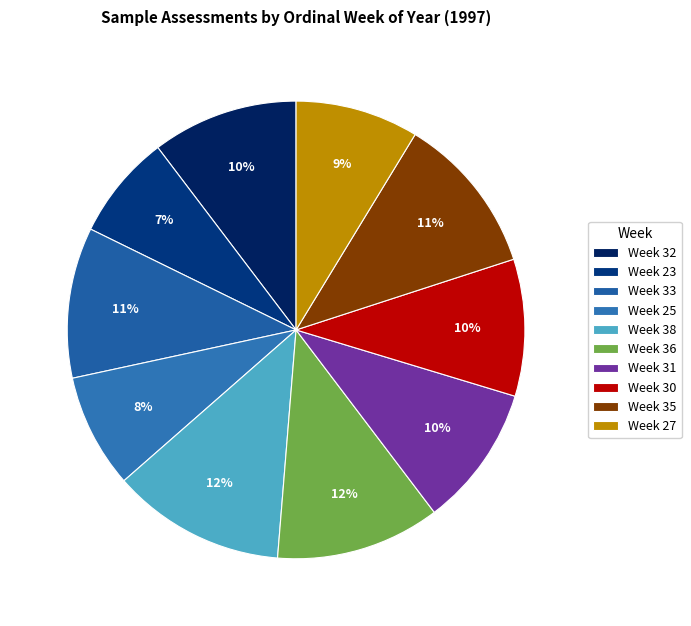

Does Week 31 account for over 50% of the chart?

No